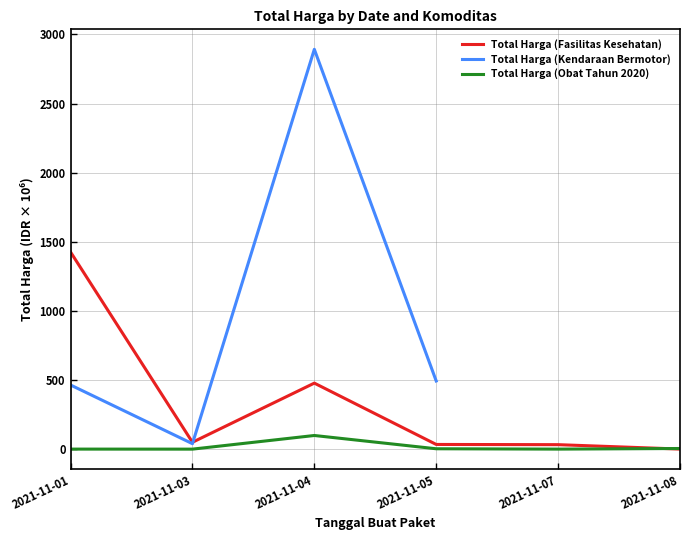

Between 2021-11-05 and 2021-11-04, which is larger?

2021-11-04